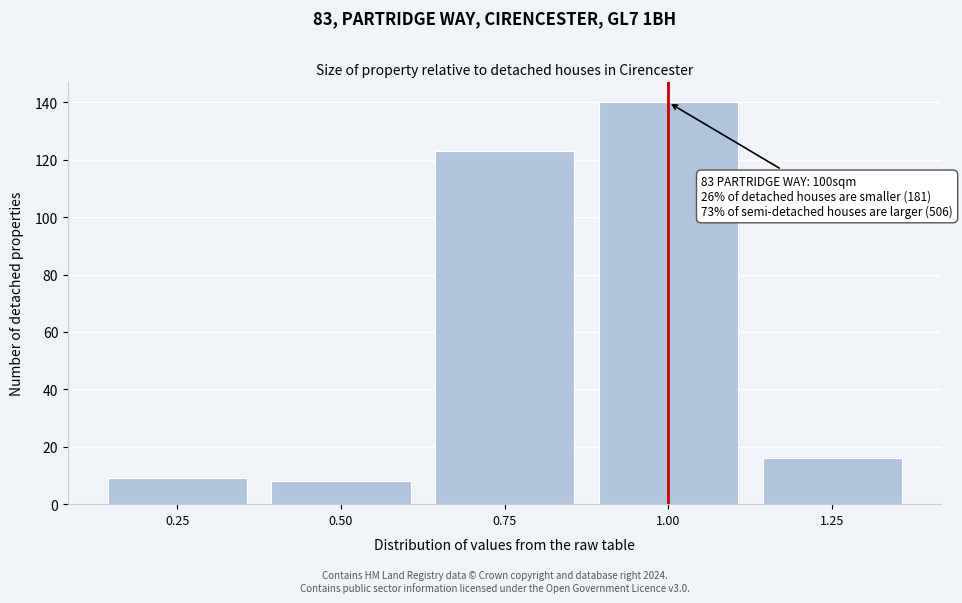

Reading left to right, transcribe all the data shown in this chart.

9	8	123	140	16